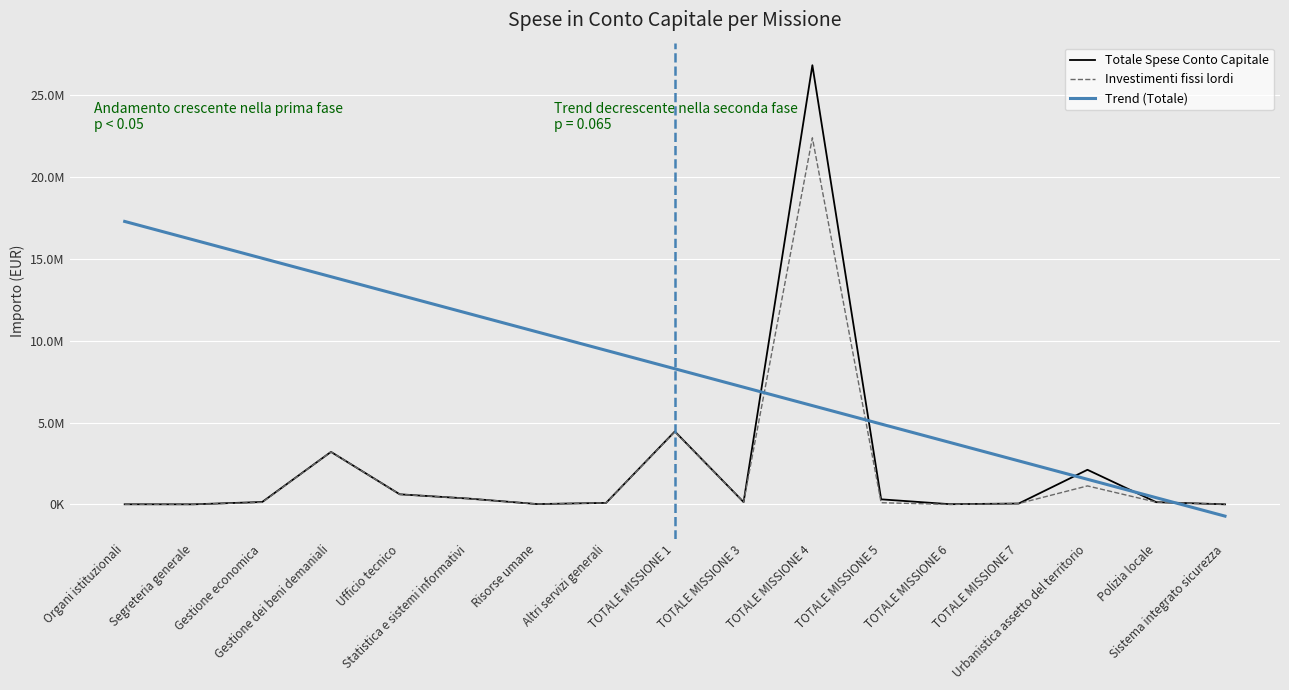

List the labels in order of Totale Spese Conto Capitale value, smallest first.

Segreteria generale, Sistema integrato sicurezza, Organi istituzionali, TOTALE MISSIONE 6, Risorse umane, TOTALE MISSIONE 7, Altri servizi generali, Polizia locale, TOTALE MISSIONE 3, Gestione economica, TOTALE MISSIONE 5, Statistica e sistemi informativi, Ufficio tecnico, Urbanistica assetto del territorio, Gestione dei beni demaniali, TOTALE MISSIONE 1, TOTALE MISSIONE 4